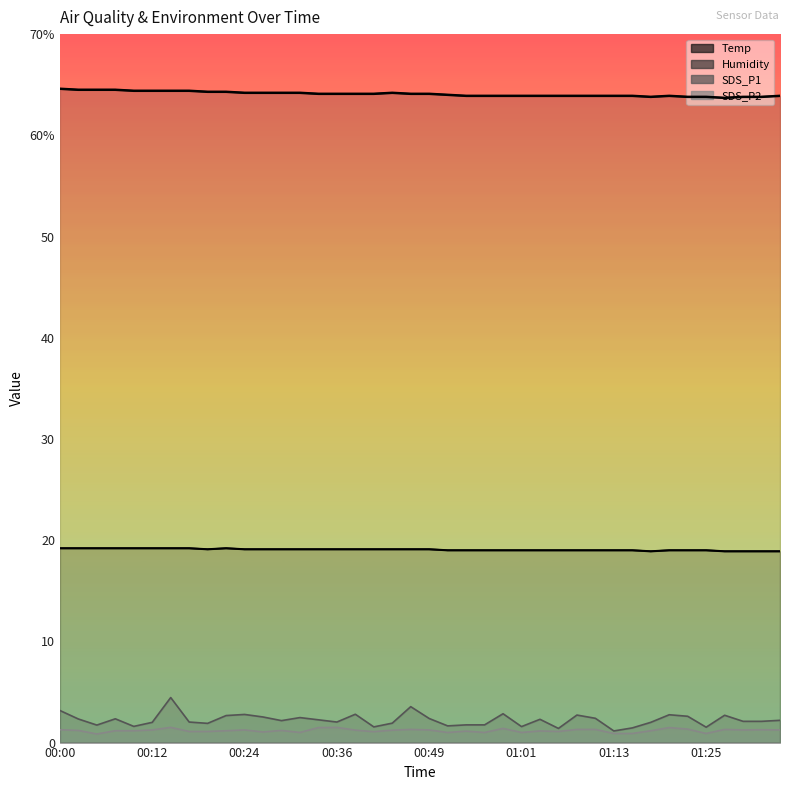

Which category has the highest value in the Temp series?

00:00